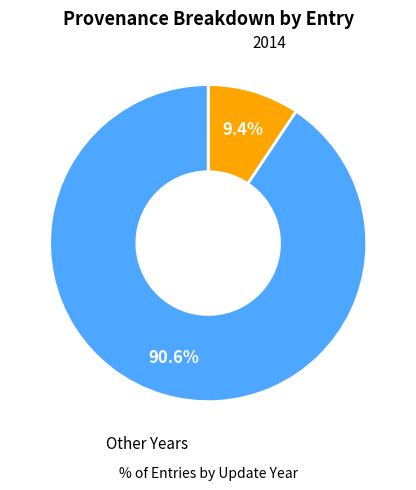

Is there a majority slice in this chart?

Yes